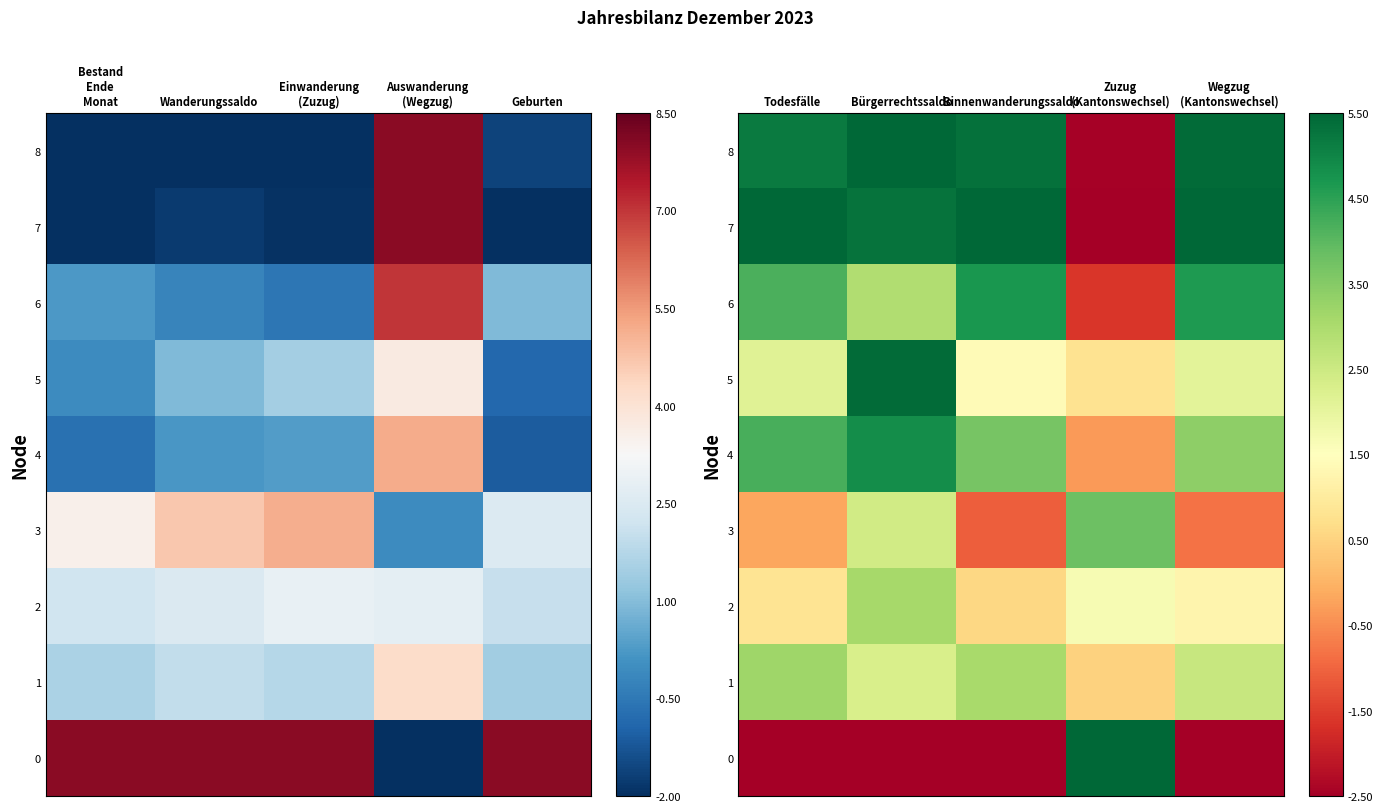

Which category has the lowest value across all series?

Todesfälle